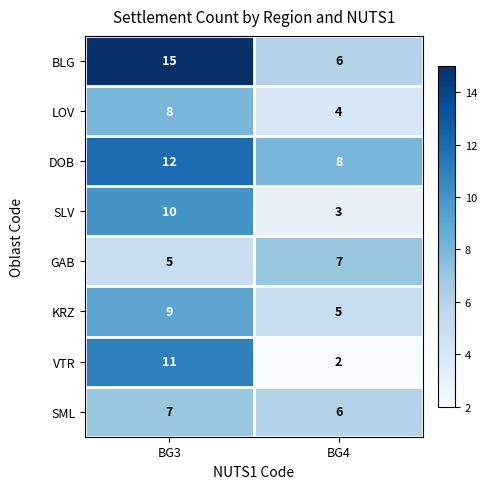

What is the difference between the BLG values at BG4 and BG3?

9